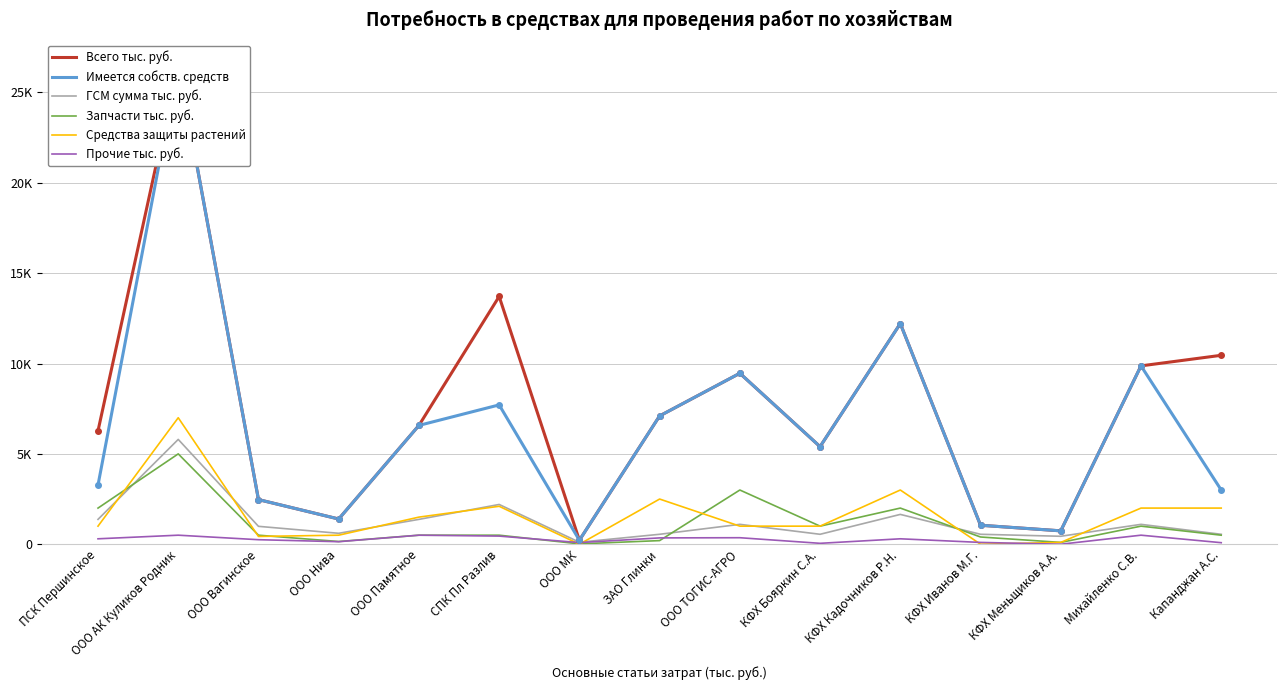

The Запчасти тыс. руб. series shows 1000 at Михайленко С.В.. True or false?

True